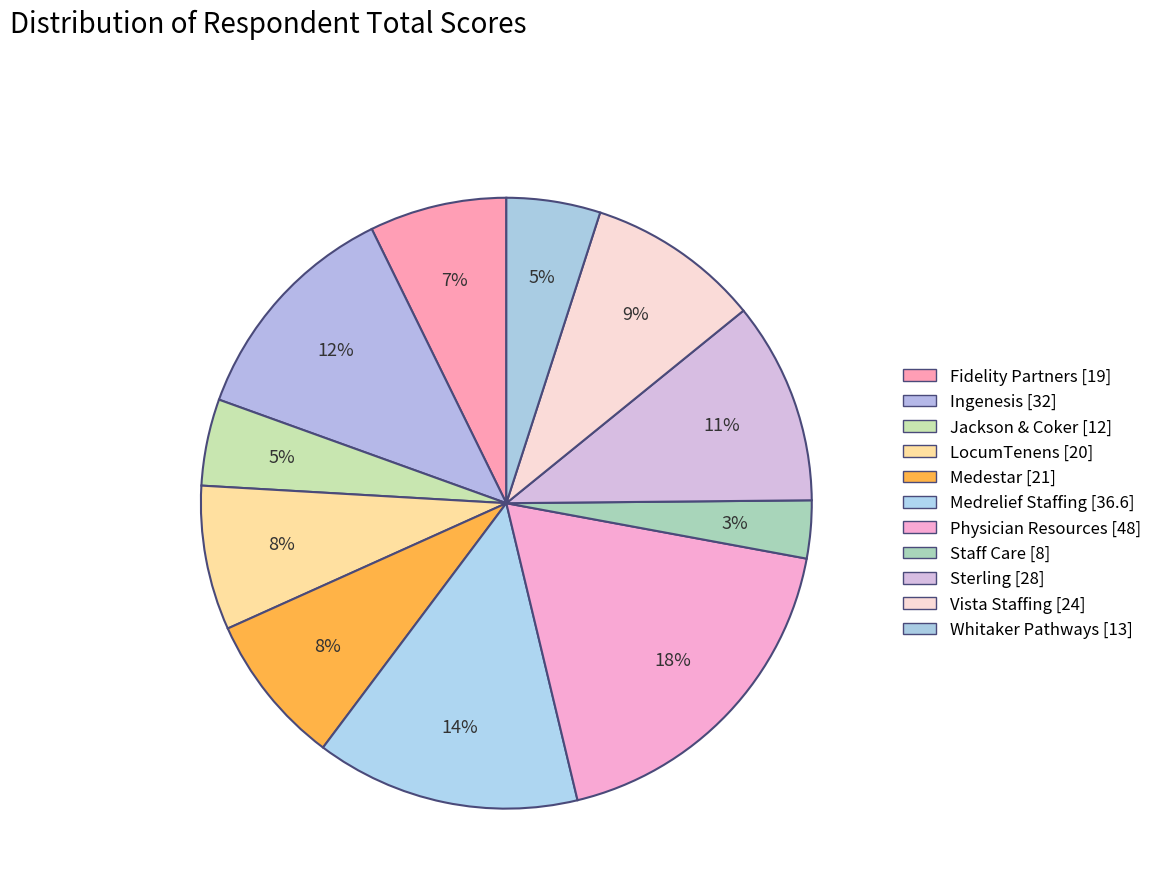

Count the number of slices in the pie.

11